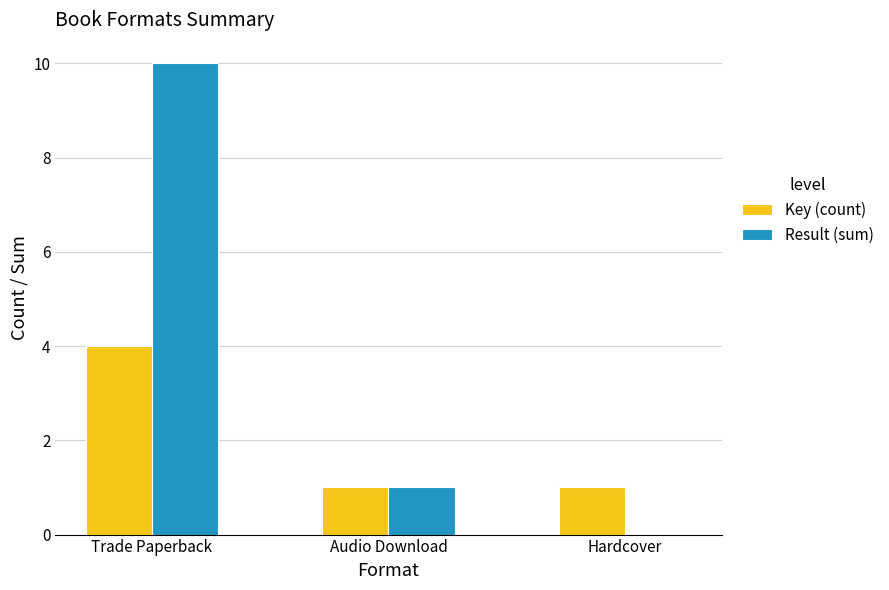

What is the sum of all Key (count) values?

6